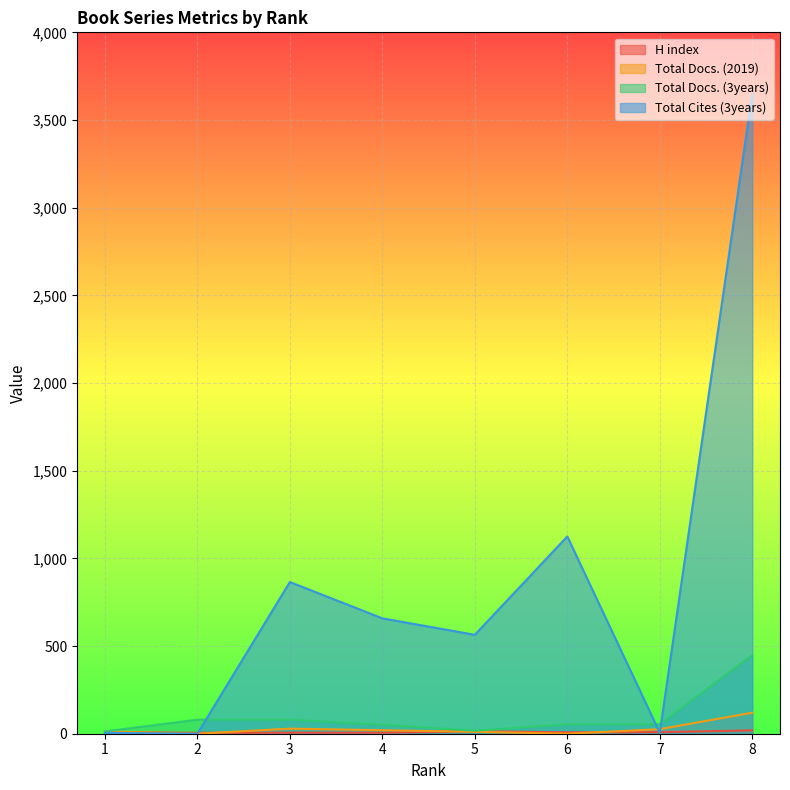

Which series has the largest range (max minus min)?

Total Cites (3years)